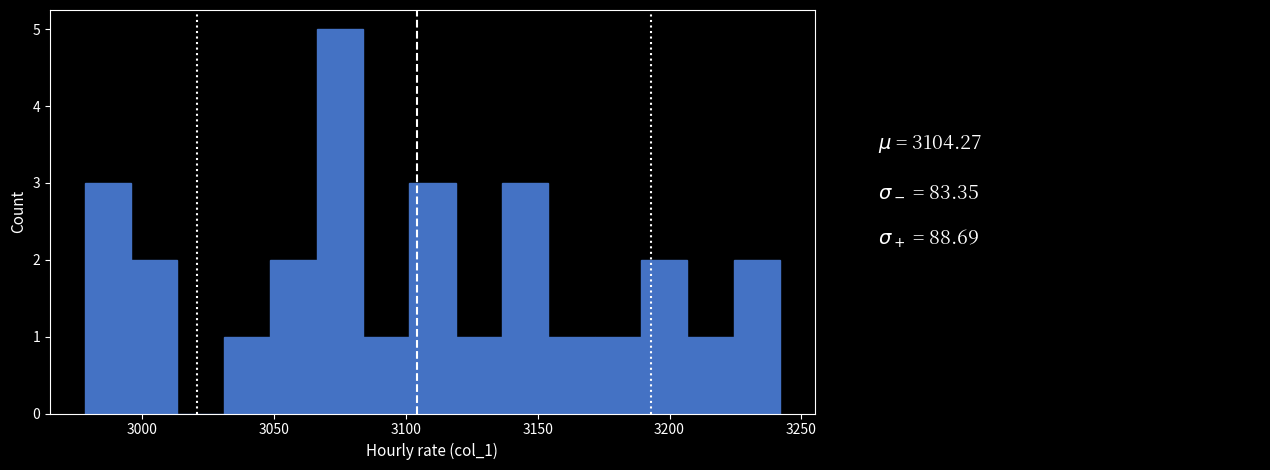

Read against the x-axis, roughly where is the centre of the tallest bar?

3075